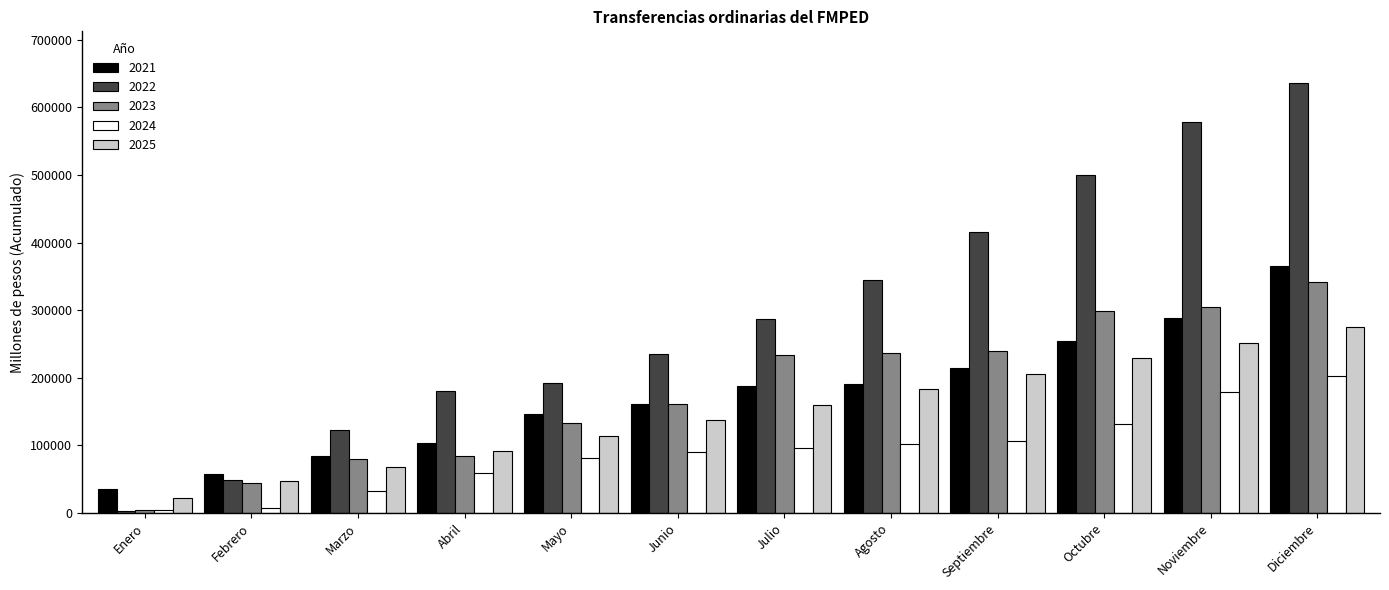

Are the bars horizontal?

No